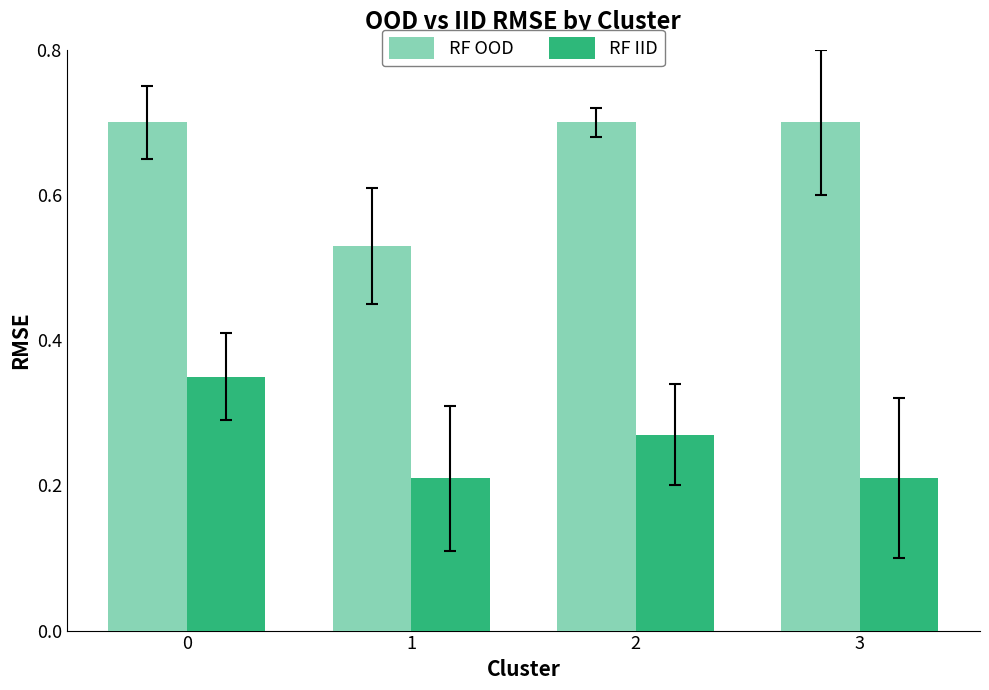

List the series in order of their overall mean, lowest first.

RF IID, RF OOD